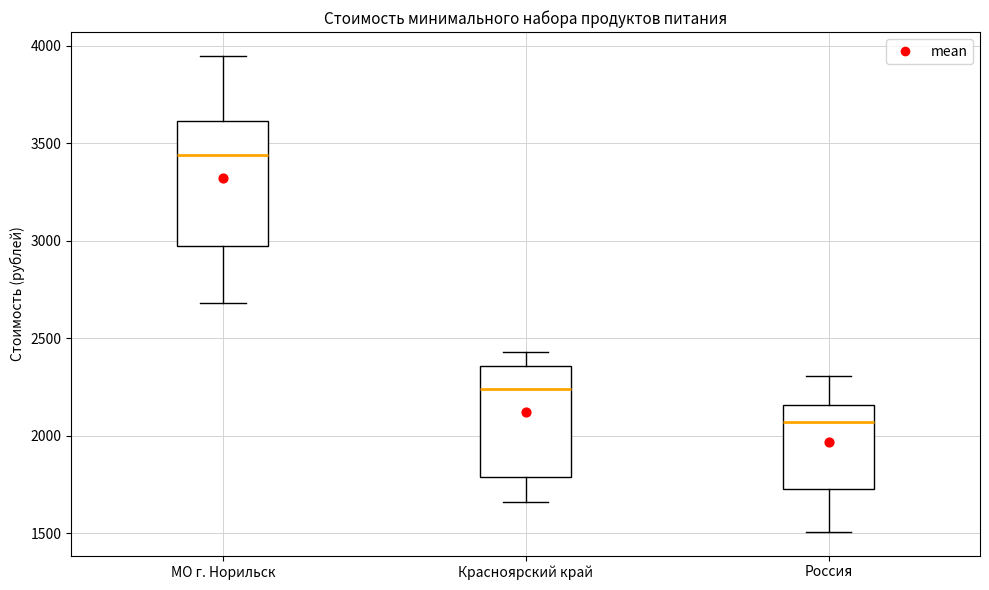

Where is the lower edge of the box for Красноярский край on the y-axis? The values are not printed on the chart, so give them approximately, as read against the axis.

1800